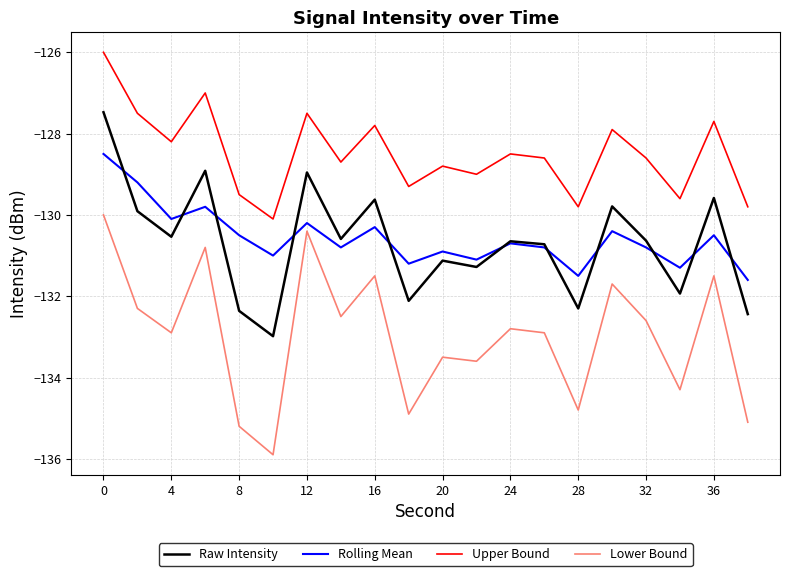

Is this an area chart (filled region under the line)?

No